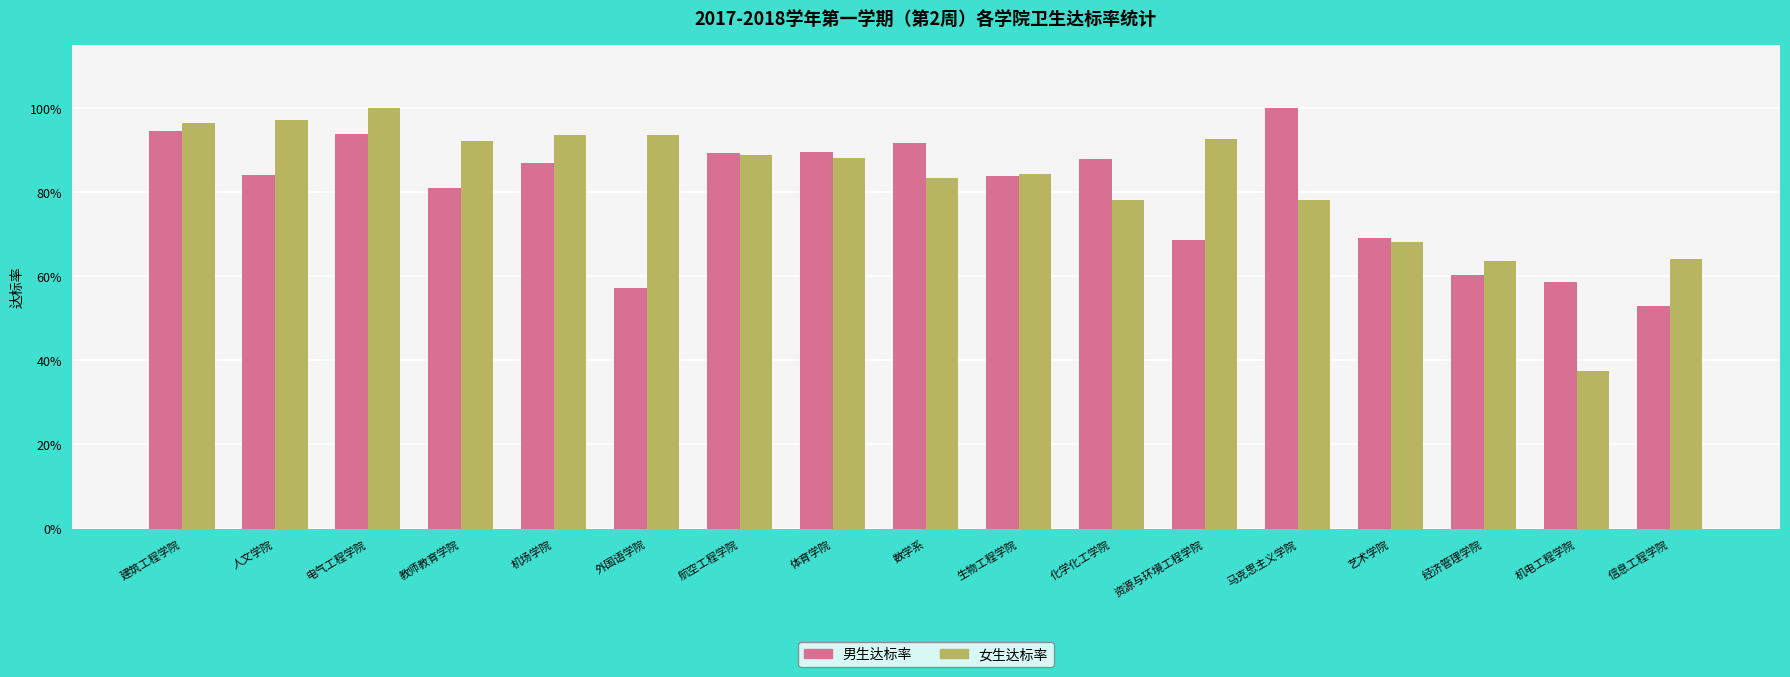

What is the minimum value shown in the chart?

0.4